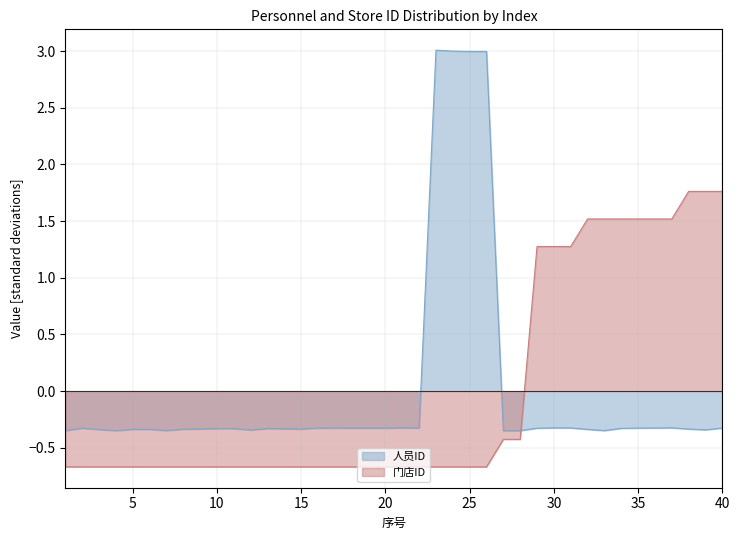

What is the difference between the highest and lowest values at 9?

0.3